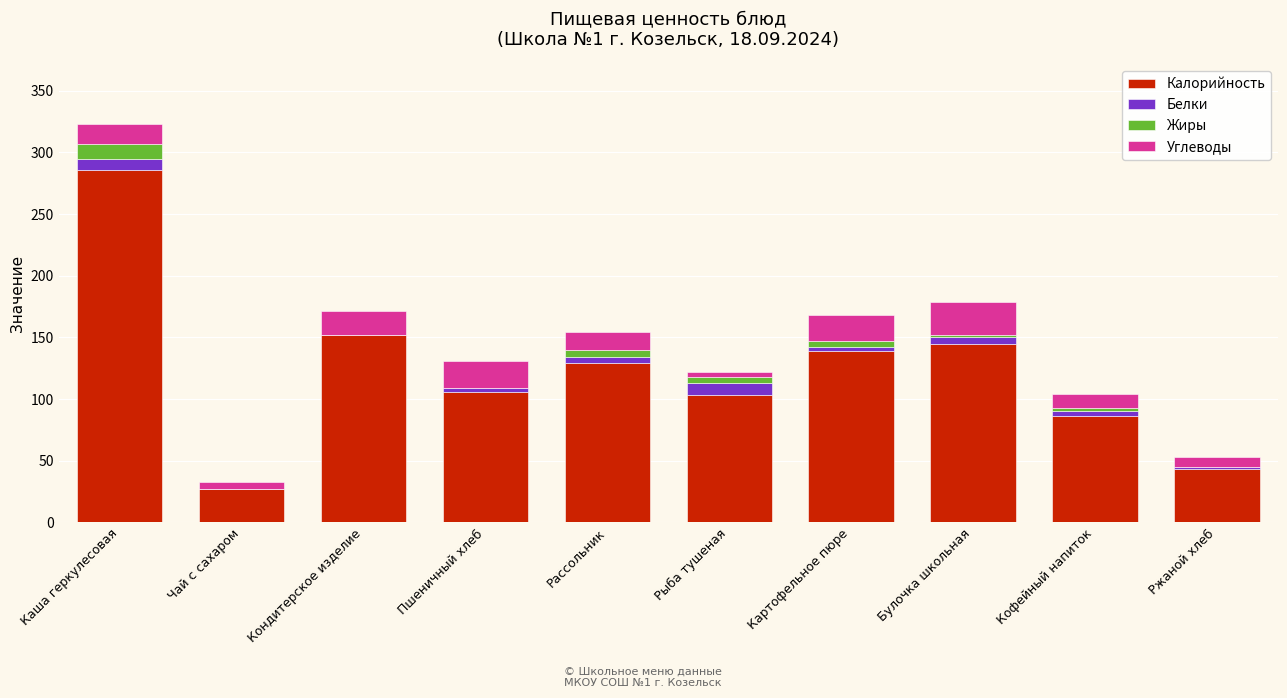

True or false: Калорийность has a value of 145 at Булочка школьная.

True